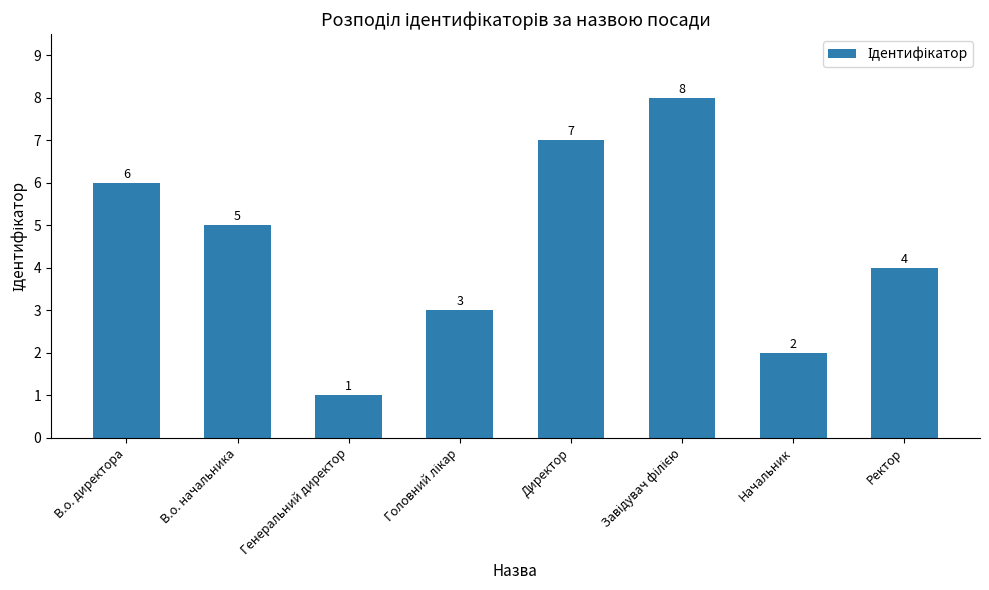

Is it true that the value at Начальник is 3?

False